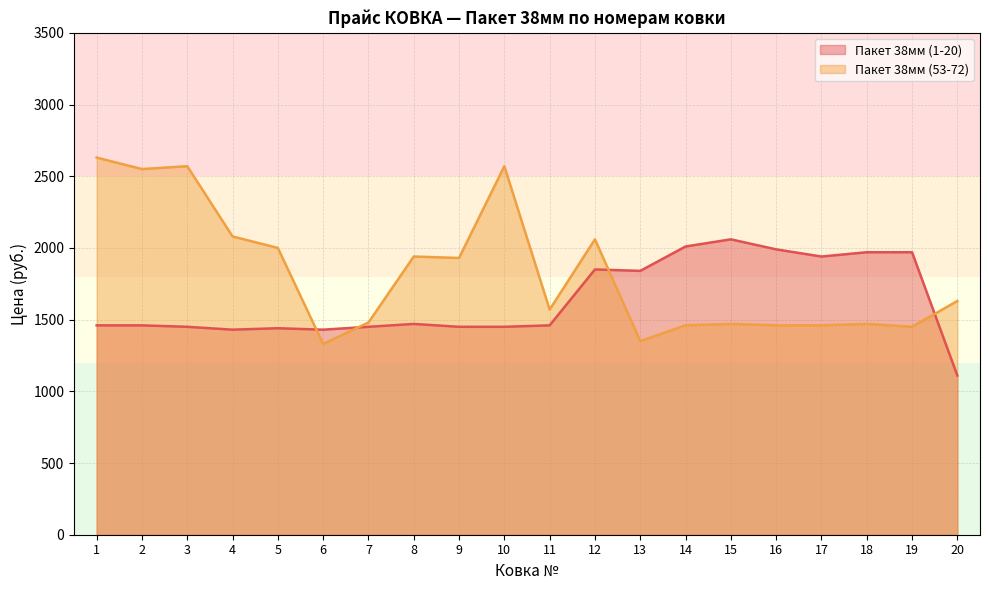

What is the total value across all series at 4?

3510